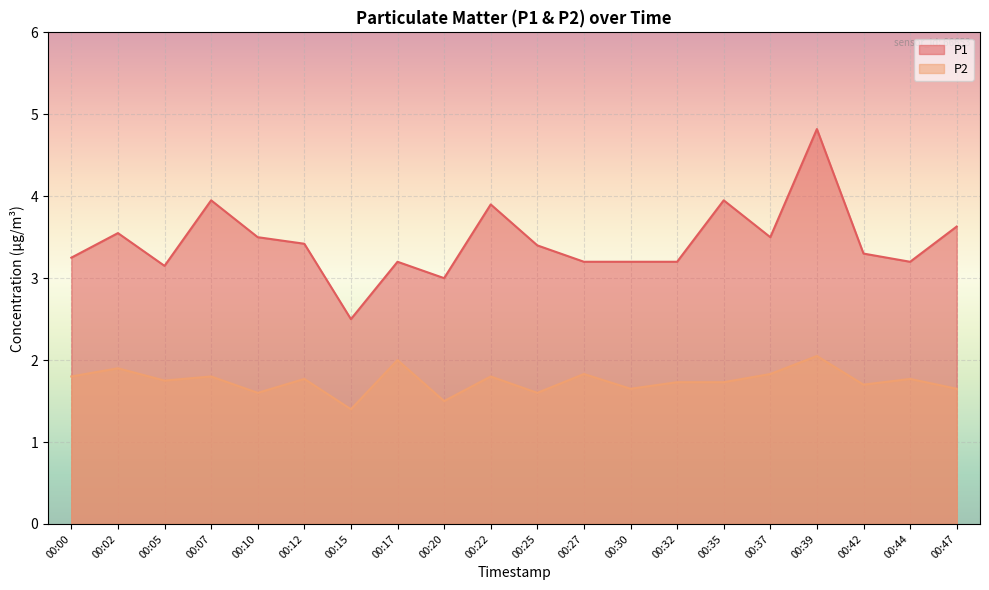

At 00:39, list the series in order from largest to smallest.

P1, P2